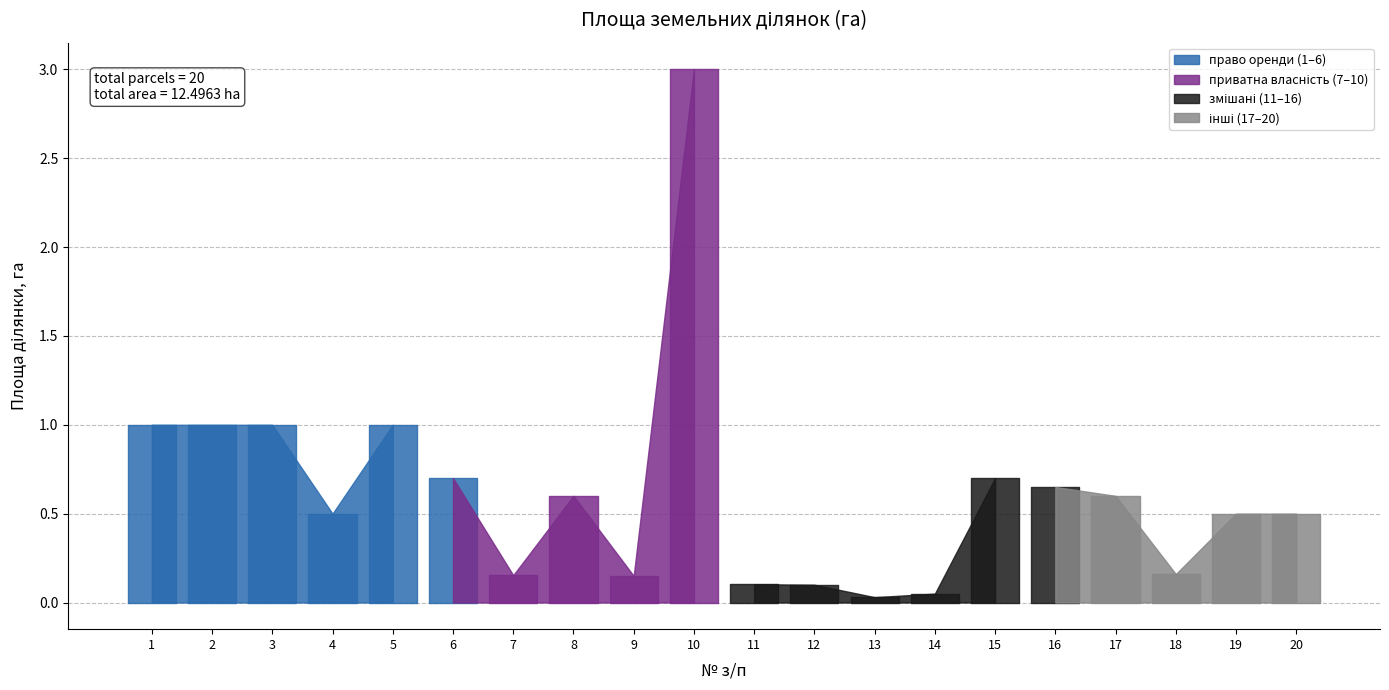

Does the chart display data point markers on the line(s)?

No